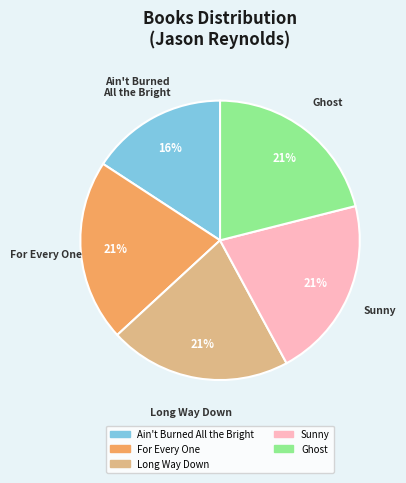

Is there a majority slice in this chart?

No